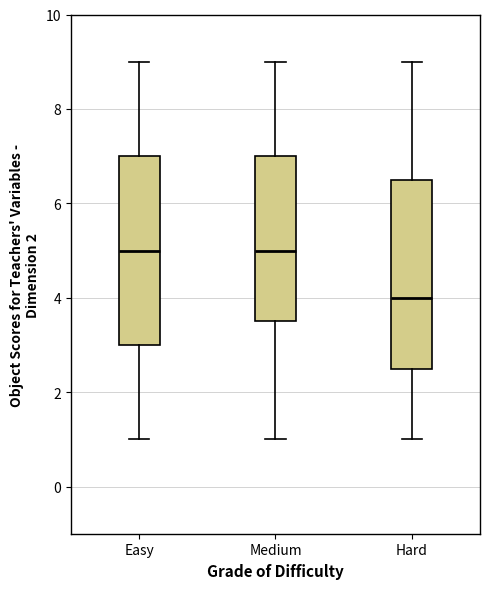

Where does the median line of the box for Hard sit on the y-axis? The values are not printed on the chart, so give them approximately, as read against the axis.

4.0